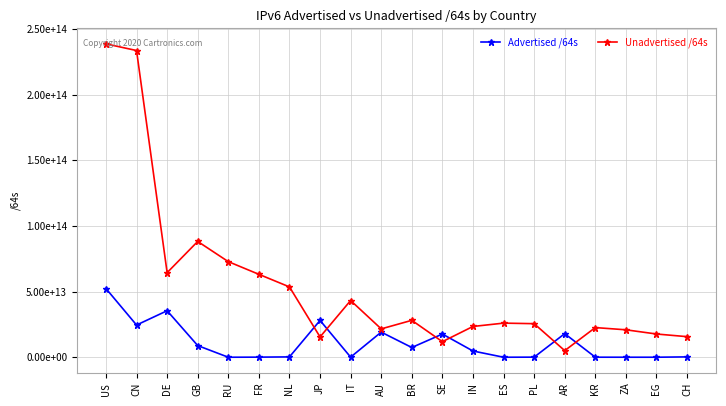

What are all the series names shown in the legend?

Advertised /64s, Unadvertised /64s